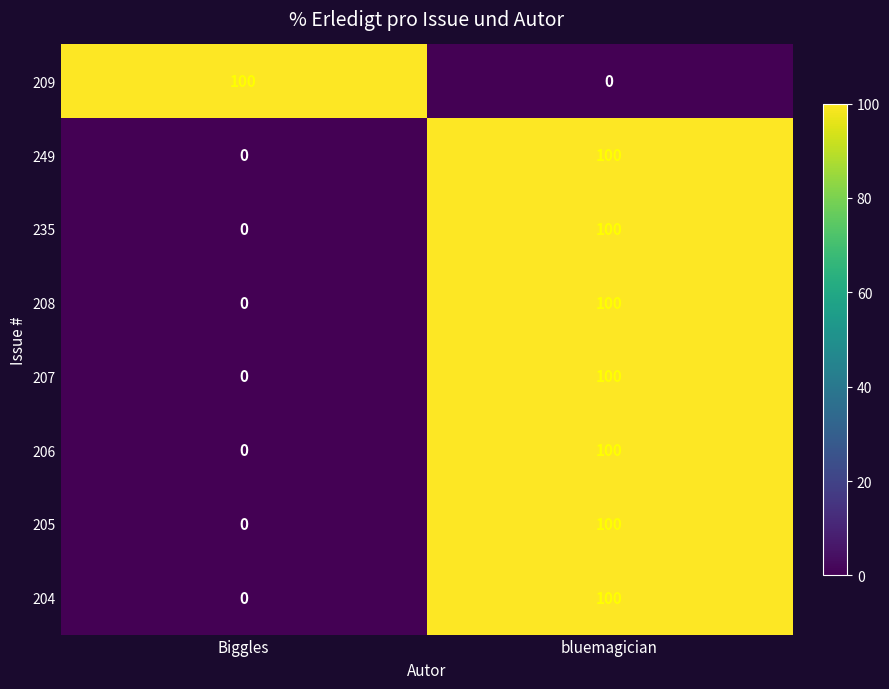

Count the number of data series in this chart.

8